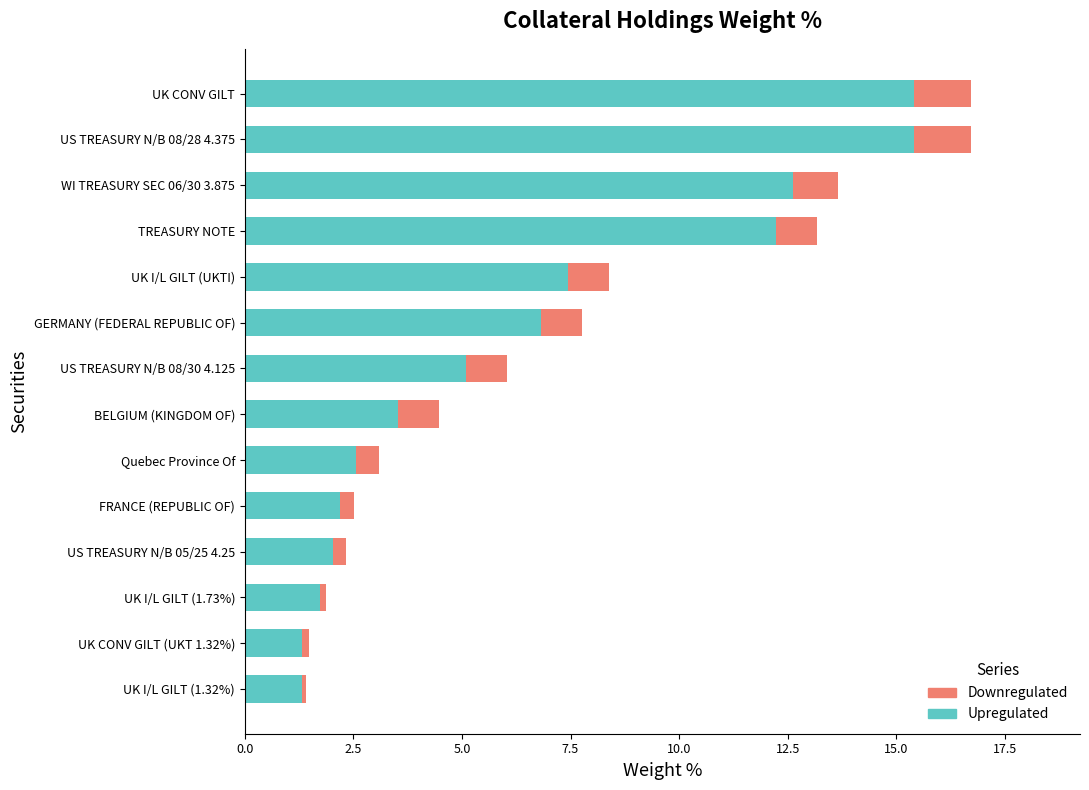

What is the total value across all series at US TREASURY N/B 08/28 4.375?

16.7